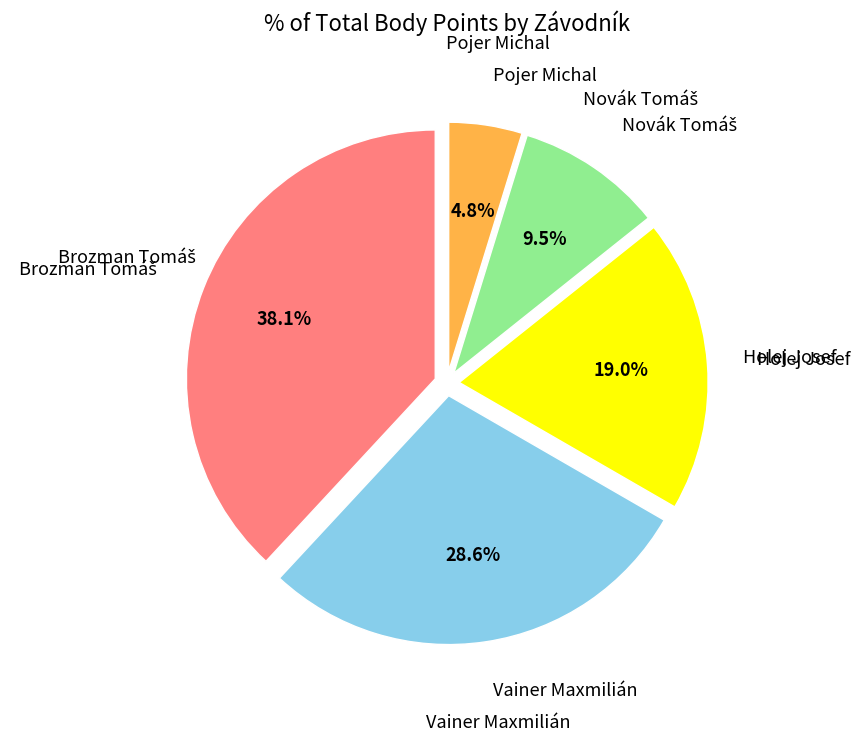

To the nearest percent, what is the difference between the largest and smallest slice percentages?

33%